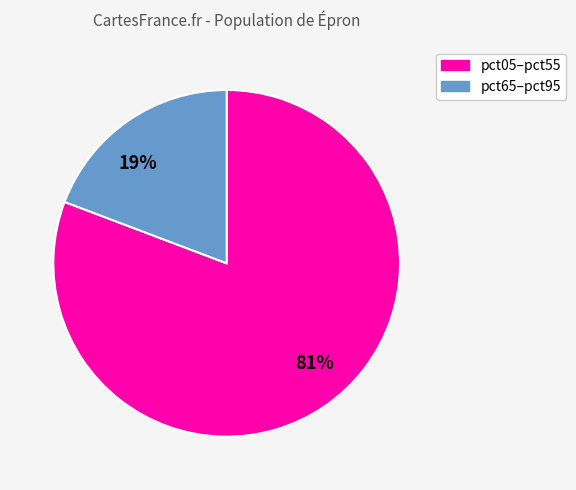

Do 19% and 81% together represent more than half of the pie?

Yes